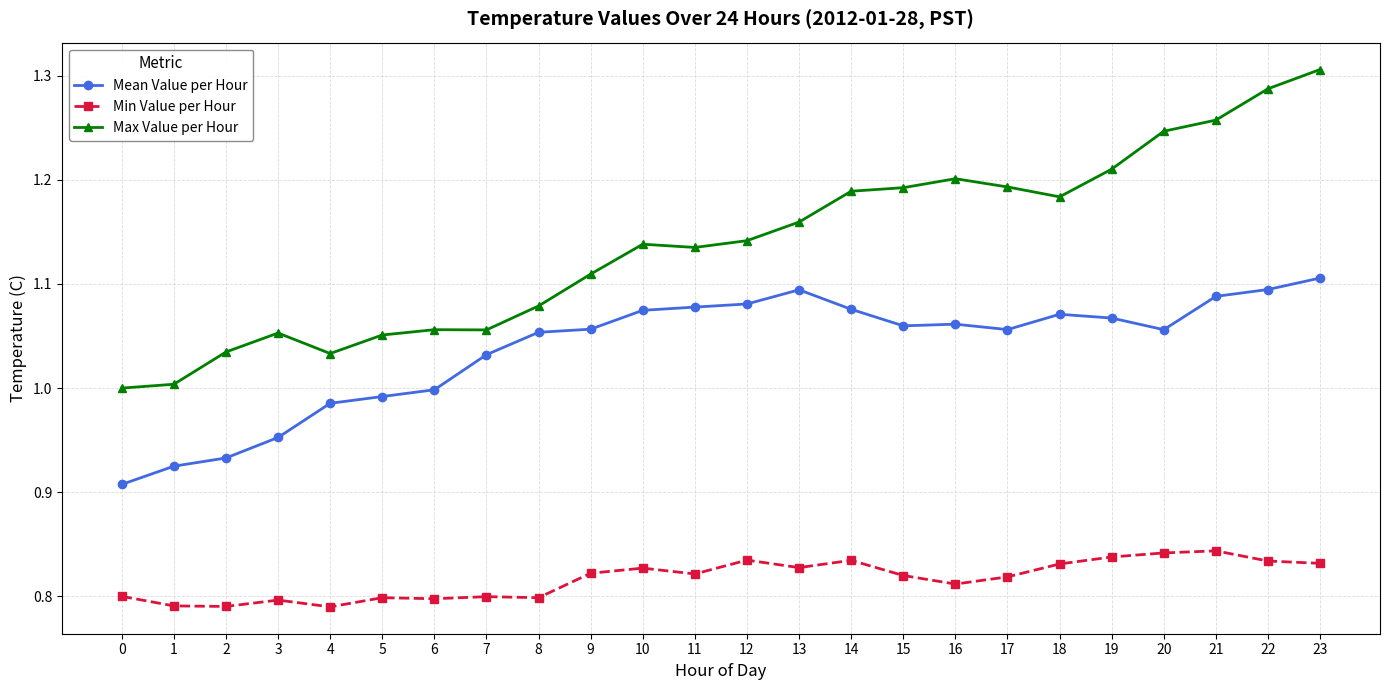

Rank the series by their maximum value, from highest to lowest.

Max Value per Hour, Mean Value per Hour, Min Value per Hour